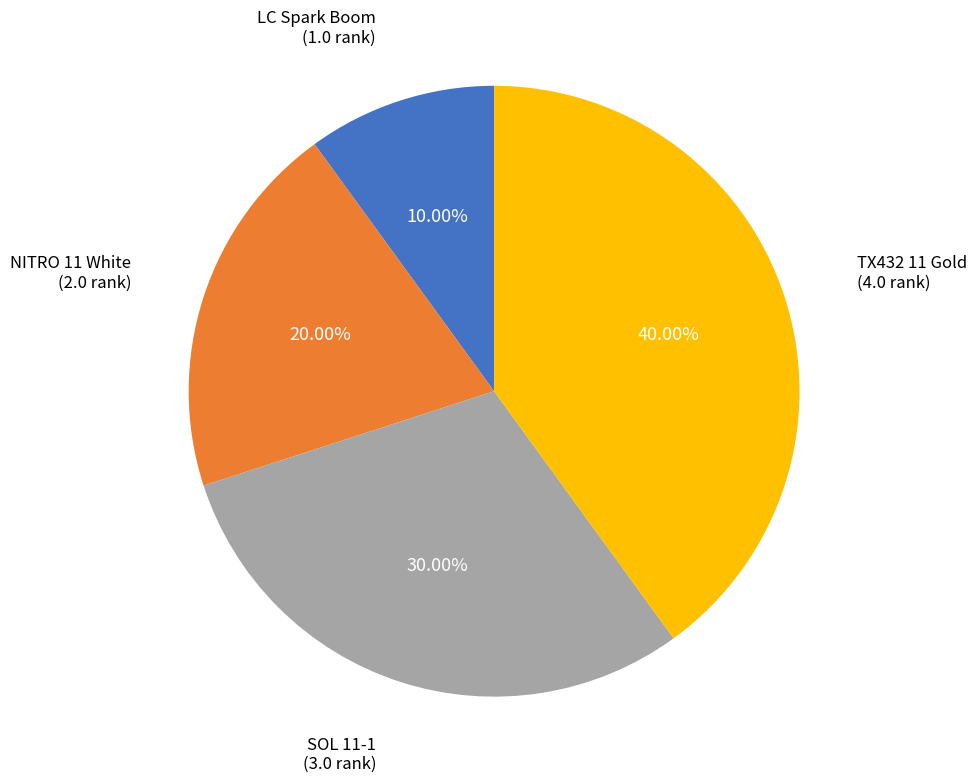

Is there any slice that represents more than half of the pie?

No